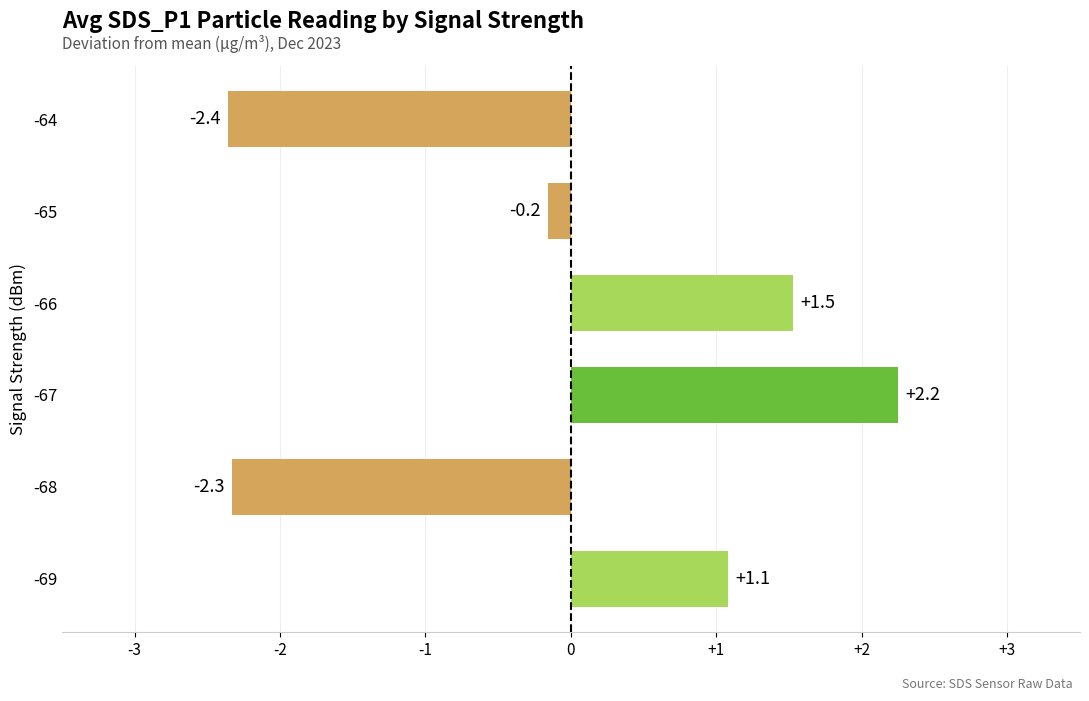

True or false: the data shows 2.2 at -67.

True